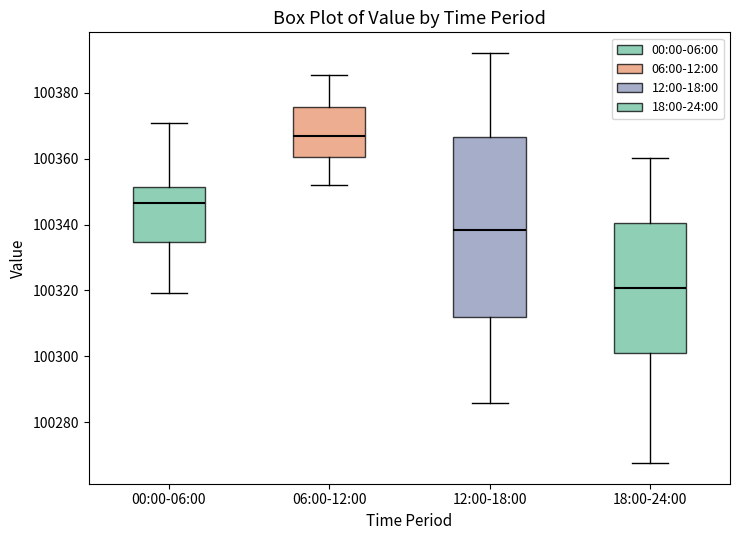

Where is the upper edge of the box for 06:00-12:00 on the y-axis? The values are not printed on the chart, so give them approximately, as read against the axis.

100376